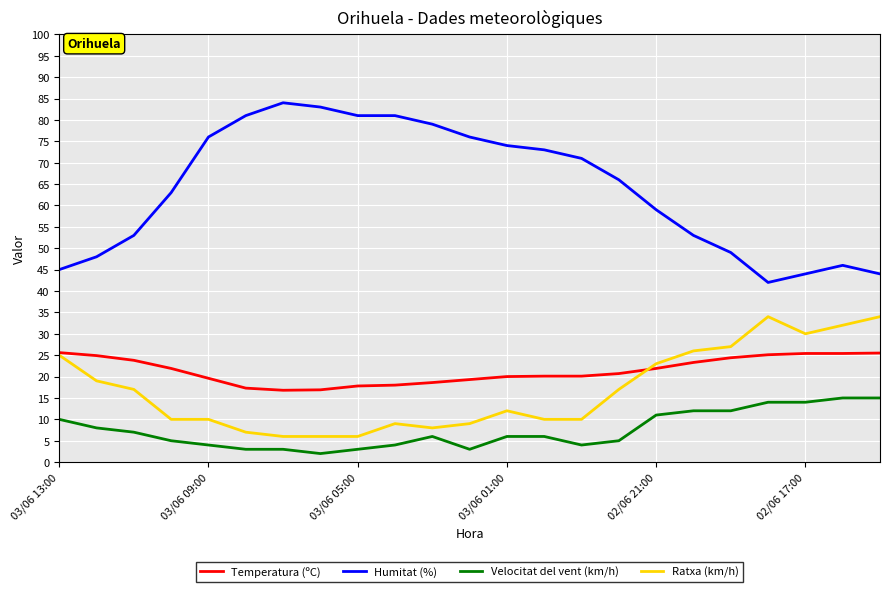

Rank the series by their maximum value, from lowest to highest.

Velocitat del vent (km/h), Temperatura (ºC), Ratxa (km/h), Humitat (%)